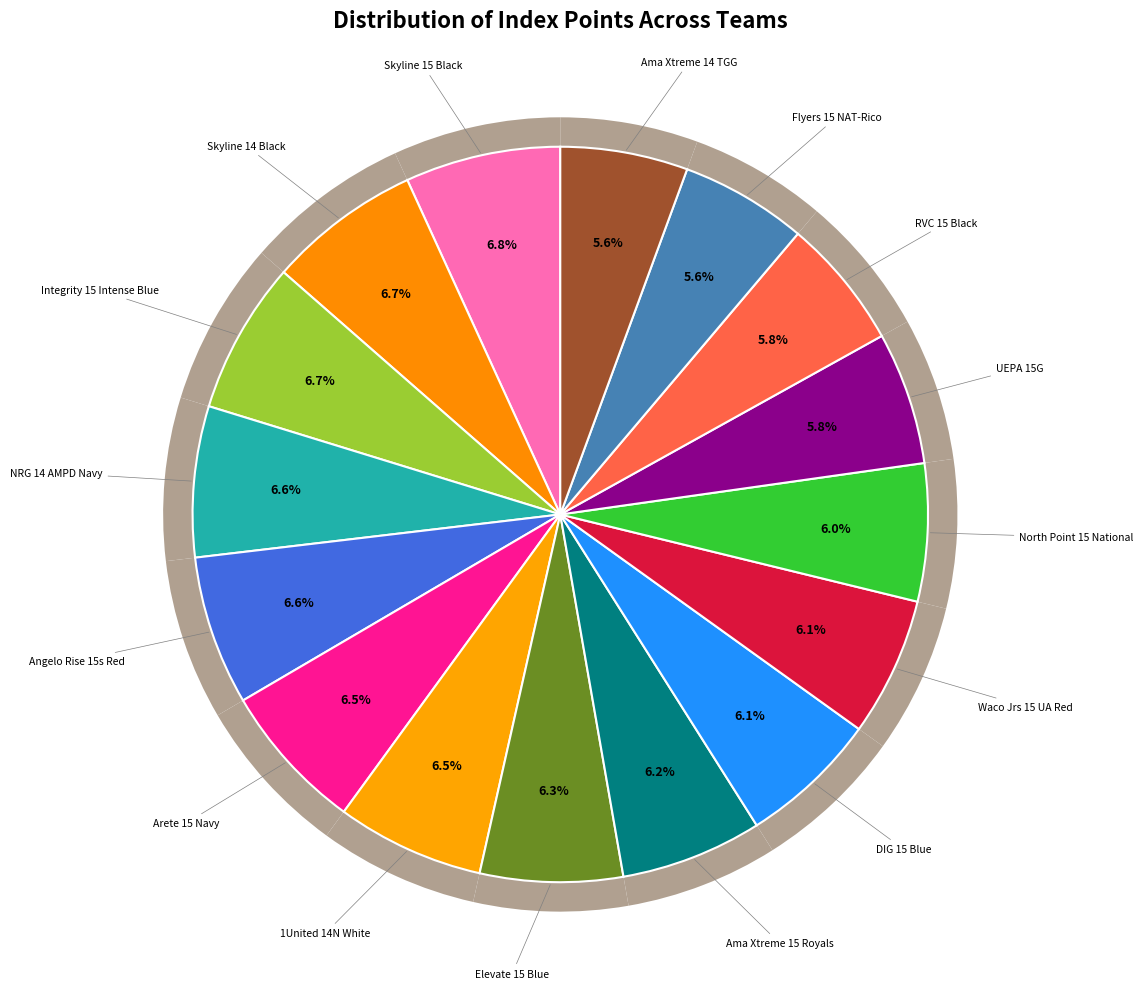

To the nearest percent, what is the difference between the largest and smallest slice percentages?

1%